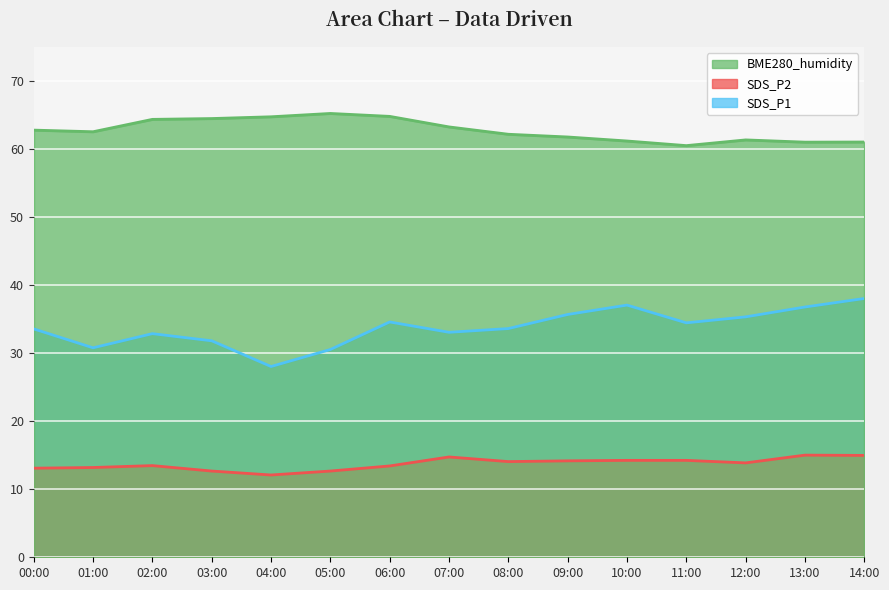

True or false: SDS_P1 and BME280_humidity intersect in this chart.

False